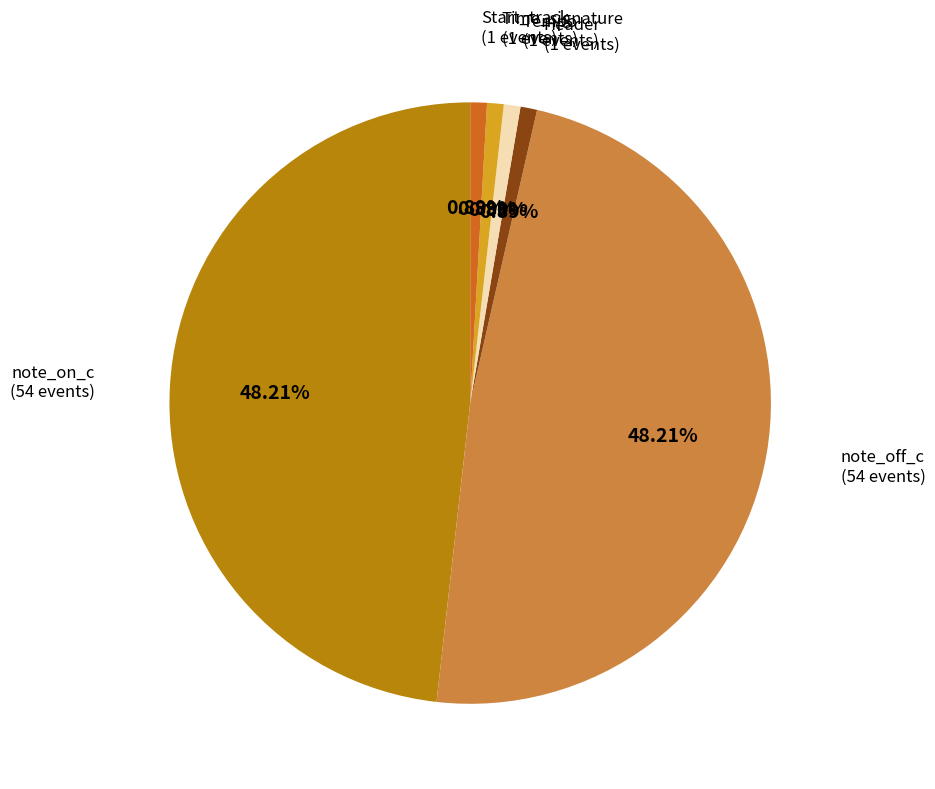

Is there any slice that represents more than half of the pie?

No